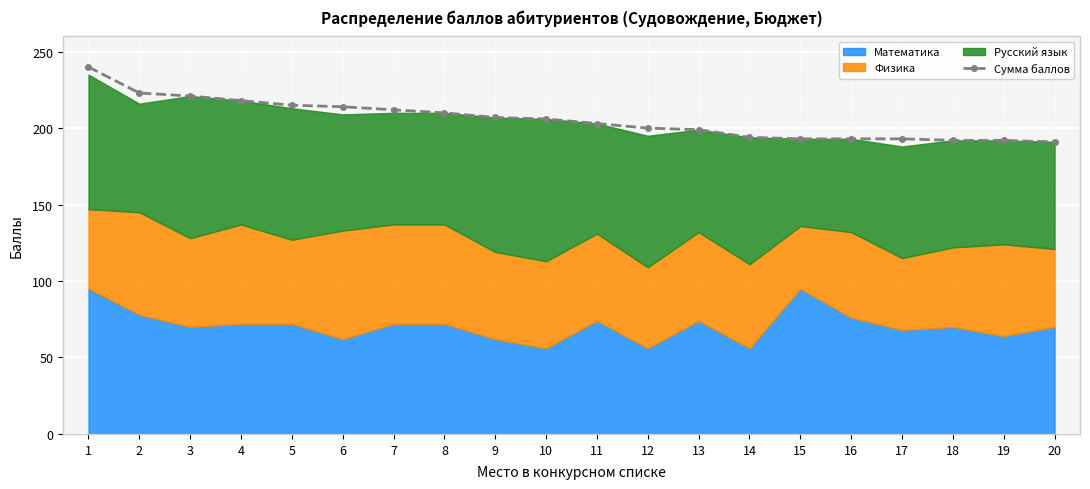

What is the sum of all values?

4116